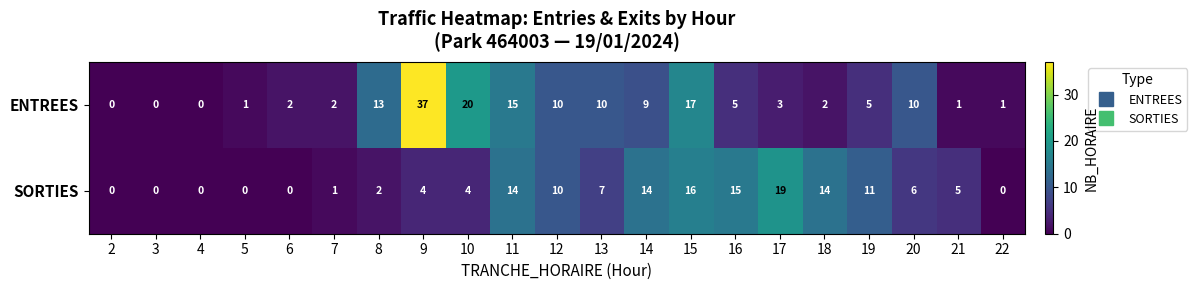

Rank the series by their average value, from highest to lowest.

ENTREES, SORTIES